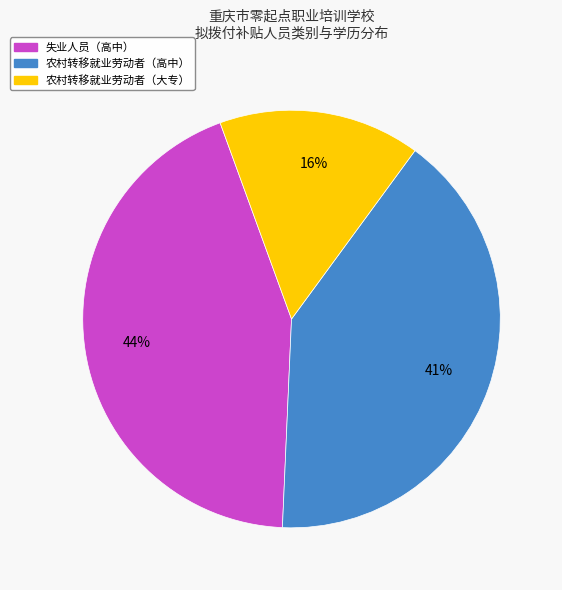

Is 失业人员（高中） the majority of the pie?

No